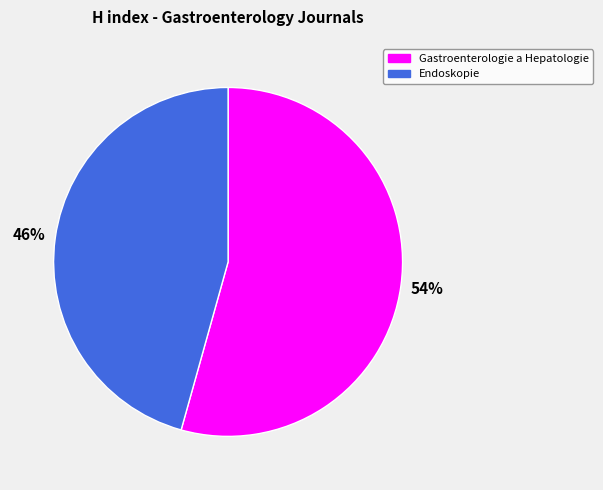

Which slice is the largest?

Gastroenterologie a Hepatologie